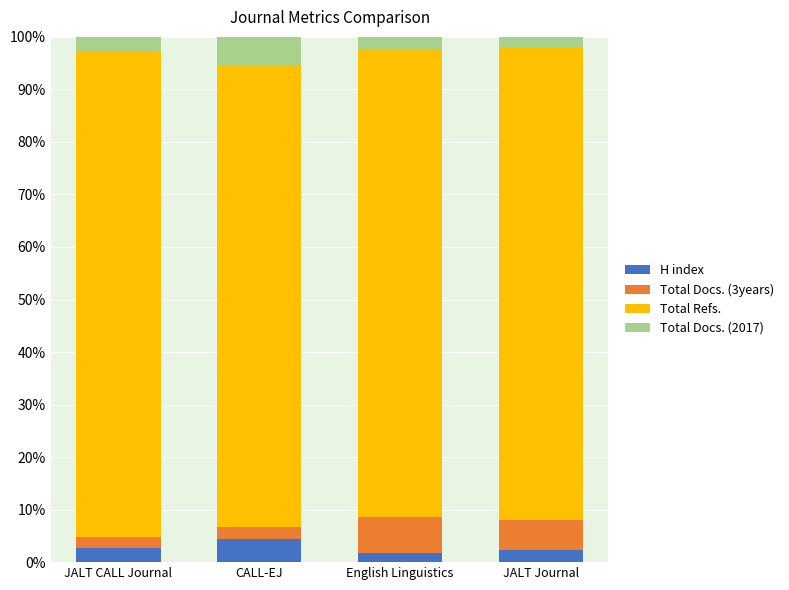

How many bars are there in total?

4